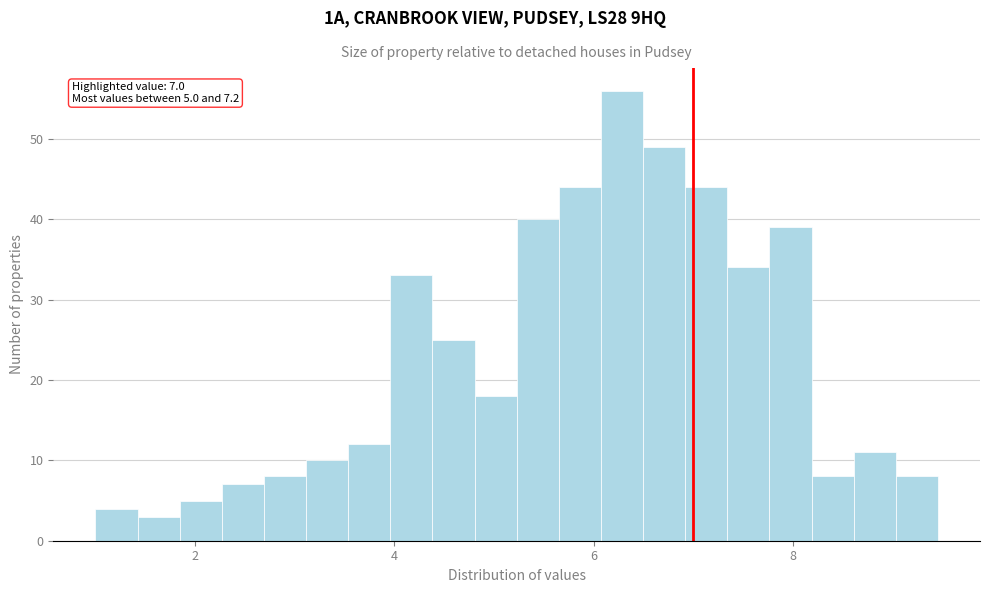

Read against the x-axis, roughly where is the centre of the tallest bar?

6.2